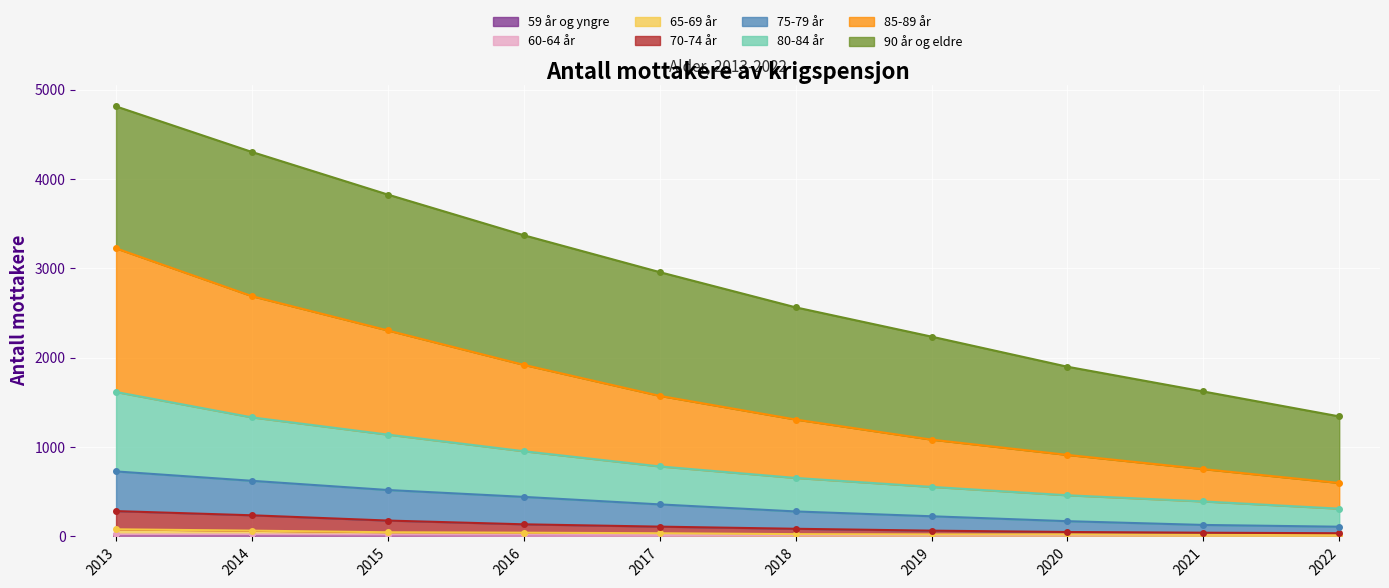

Is it true that 75-79 år equals 3372 at 2016?

True